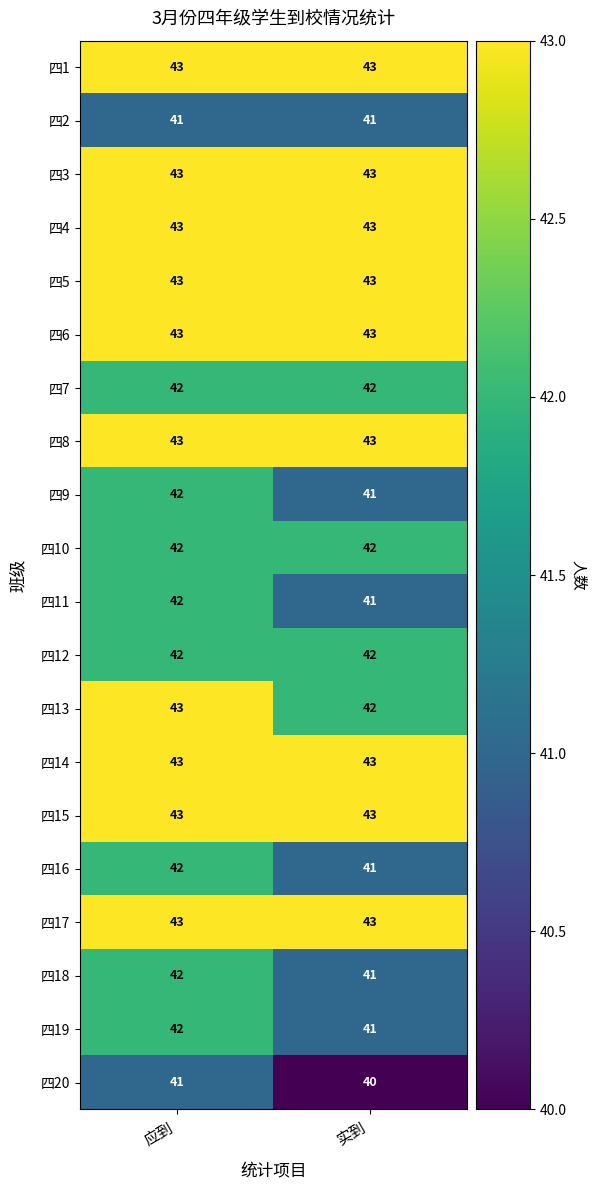

List the labels in order of 四11 value, smallest first.

实到, 应到